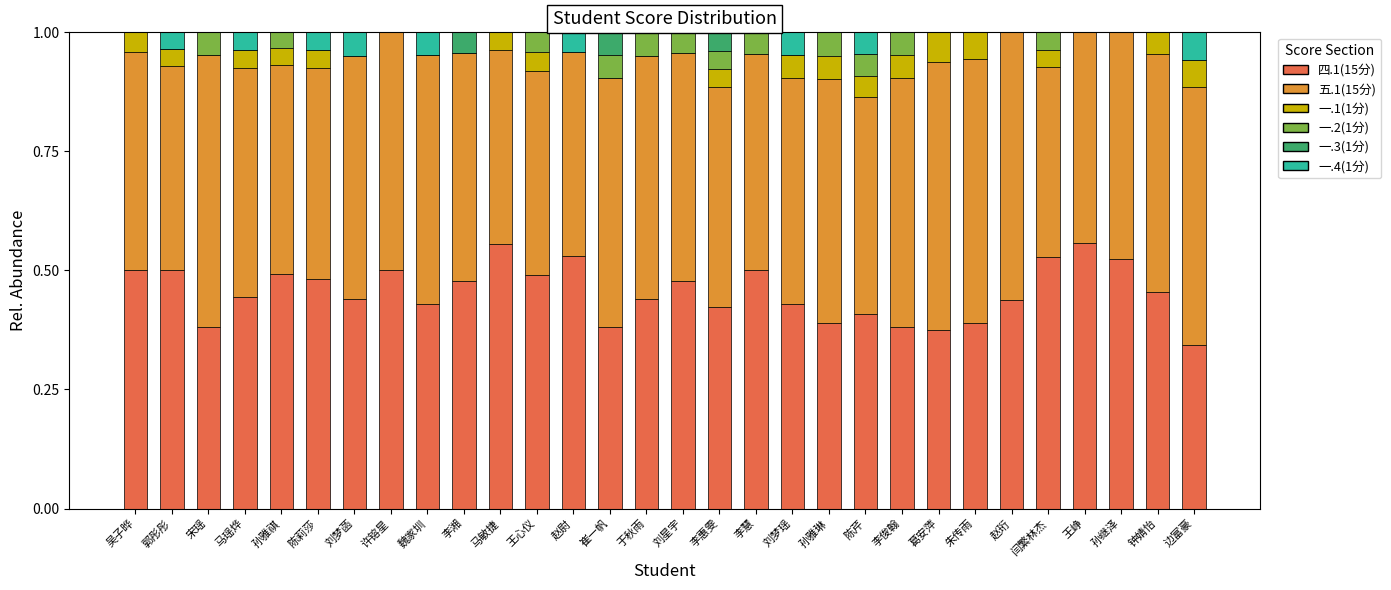

What is the total value across all series at 赵珩?

1.0